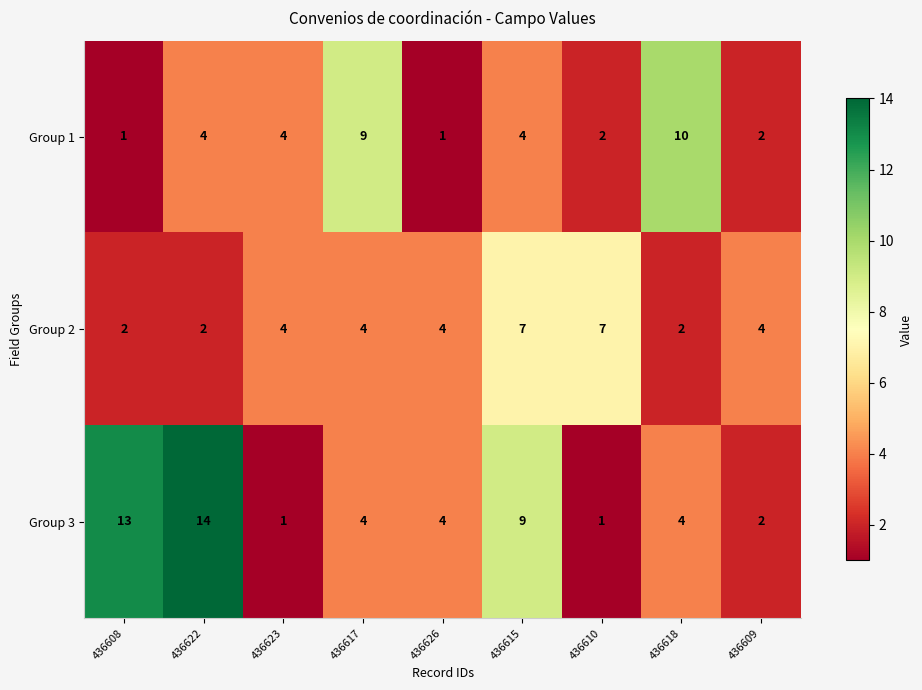

The value of Group 3 at 436609 is 1. True or false?

False